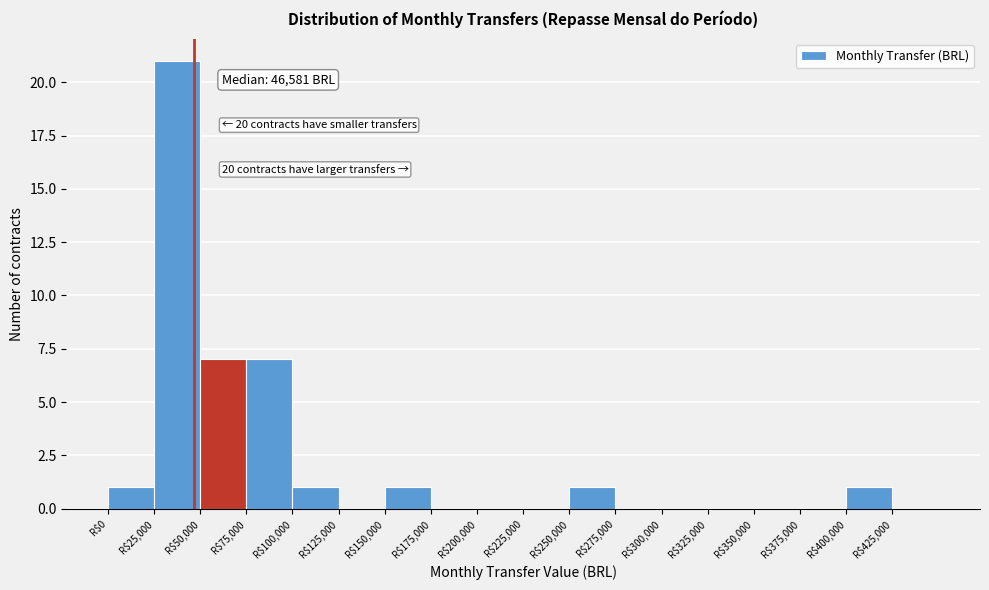

Which range on the x-axis has the tallest bar?

25000 to 50000